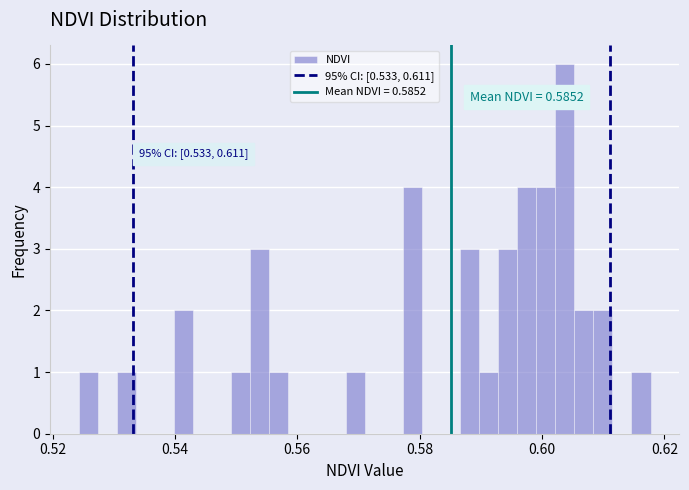

Read against the x-axis, roughly where is the centre of the tallest bar?

0.604